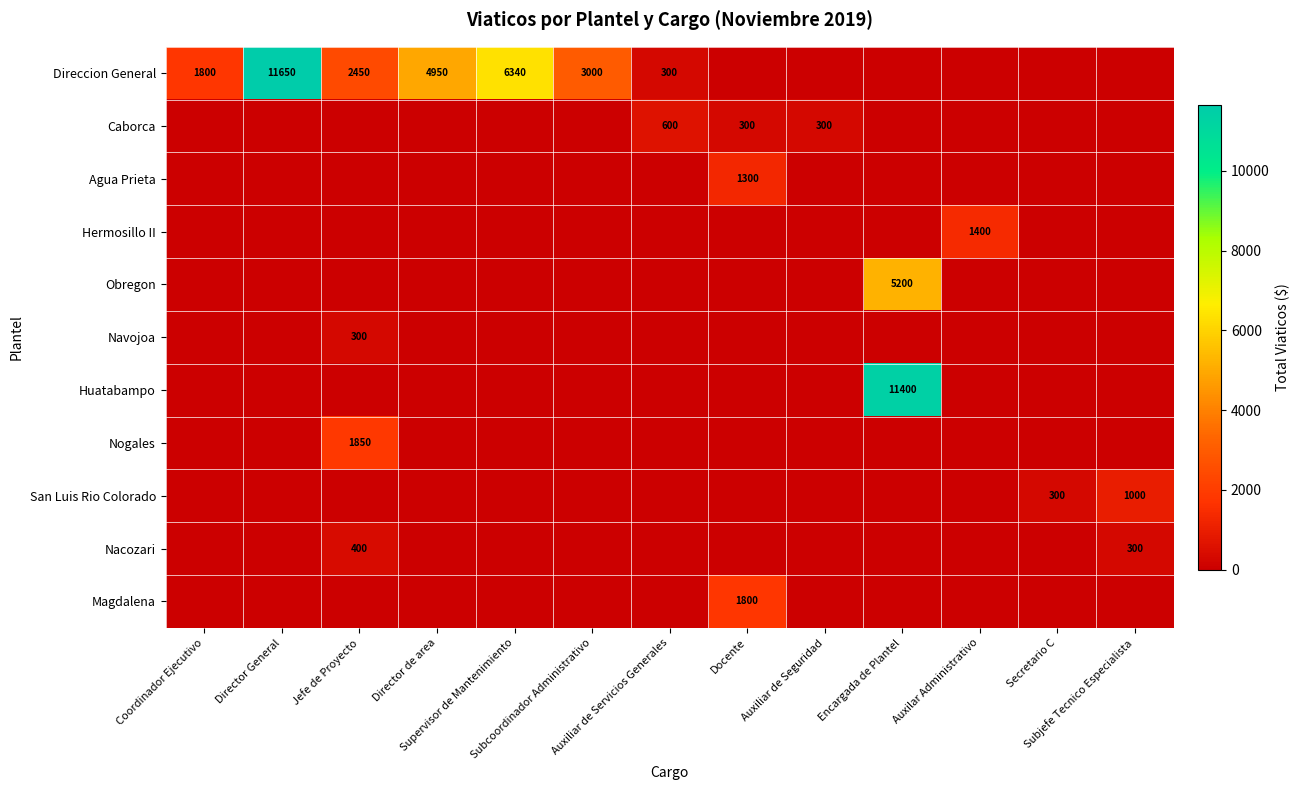

Is it true that Magdalena equals 735 at Director General?

False